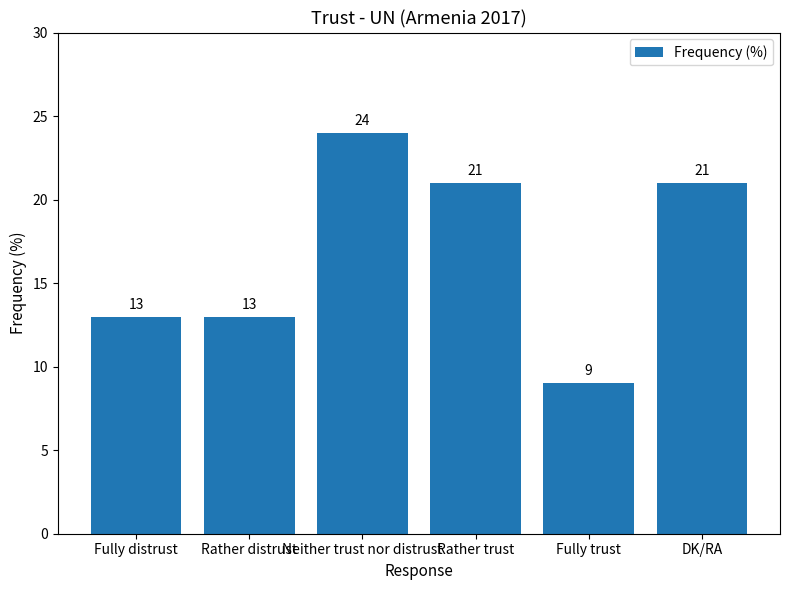

What is the difference between the maximum and minimum values?

15